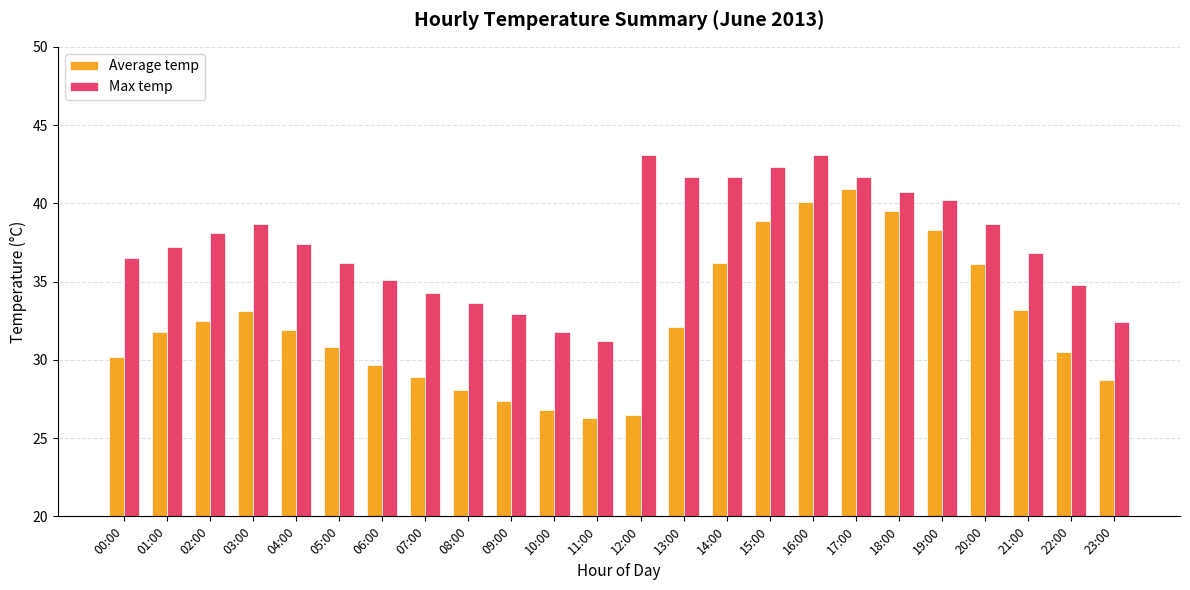

The value of Max temp at 13:00 is 15.4. True or false?

False